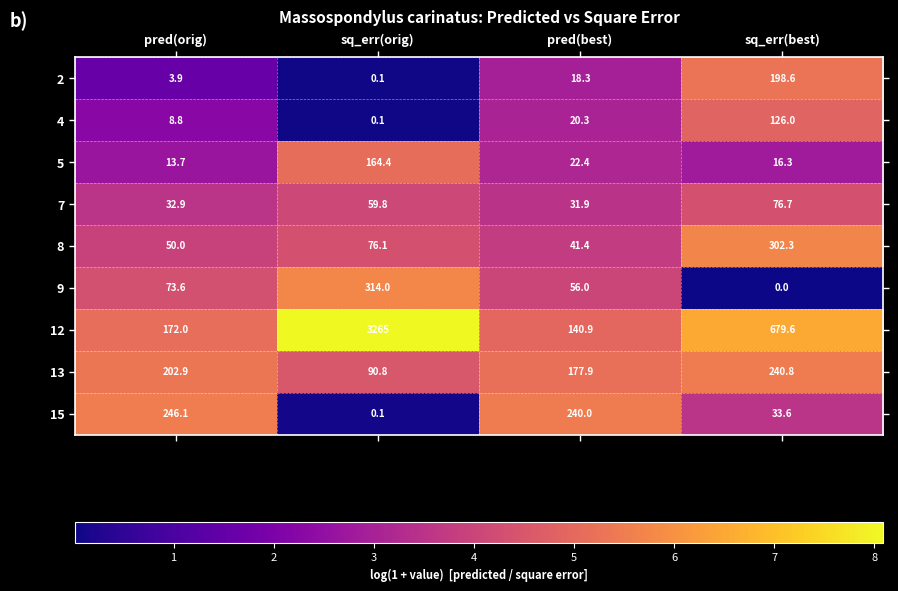

Which series has the largest total across all categories?

12